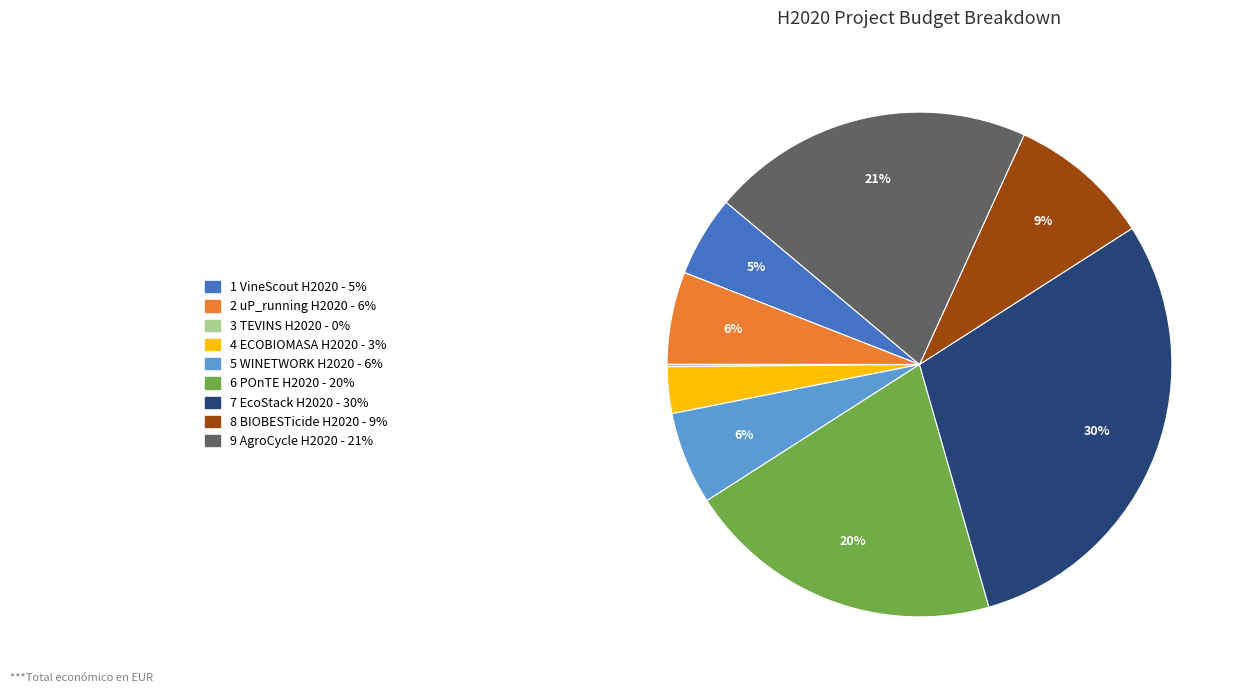

Is there any slice that represents more than half of the pie?

No